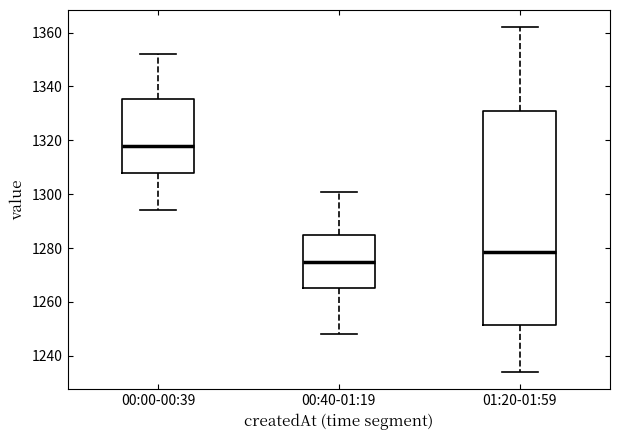

Where is the lower edge of the box for 01:20-01:59 on the y-axis? The values are not printed on the chart, so give them approximately, as read against the axis.

1252